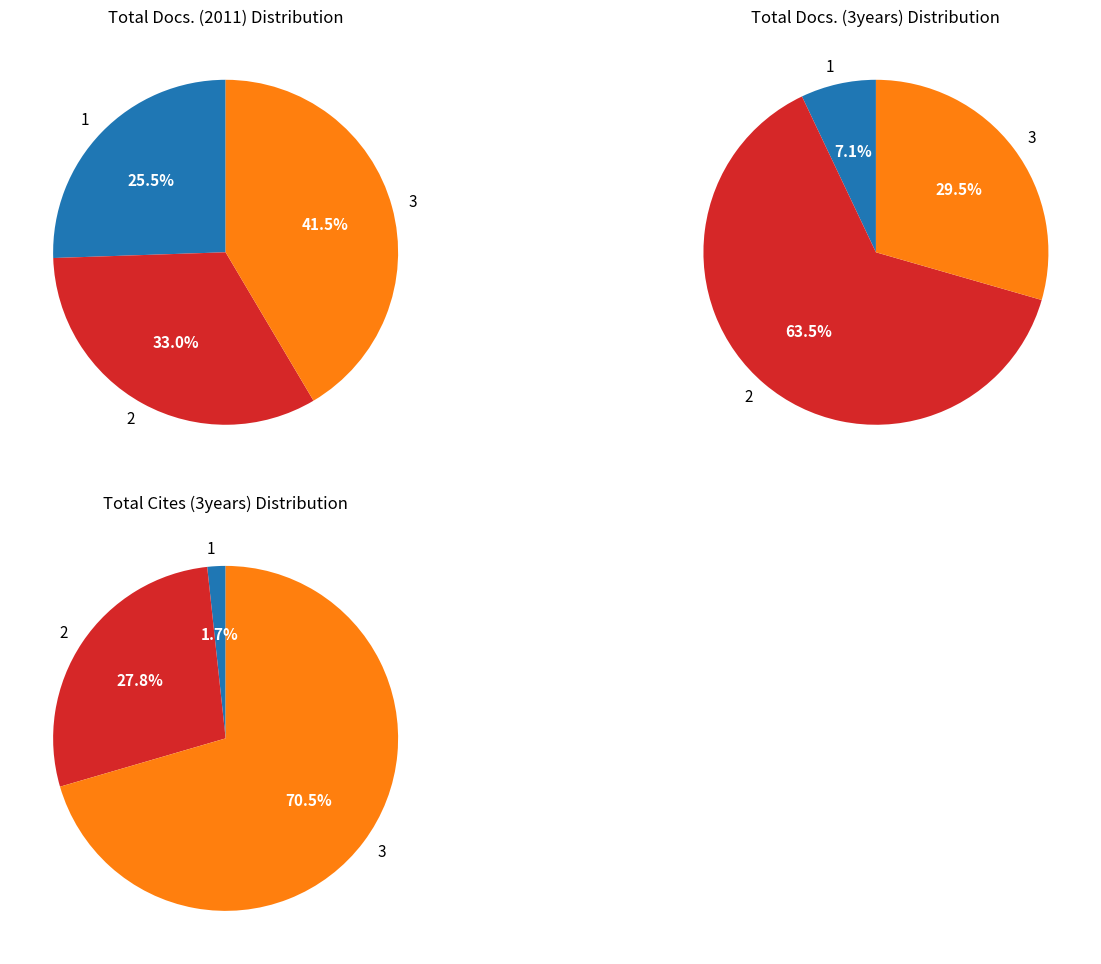

Combined, do 1 and 2 account for over 50%?

Yes